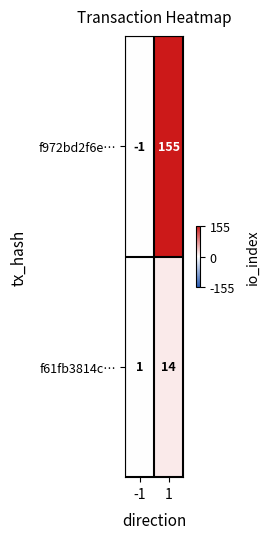

Is the value of f972bd2f6e… at 1 greater than the value of f61fb3814c… at -1?

Yes